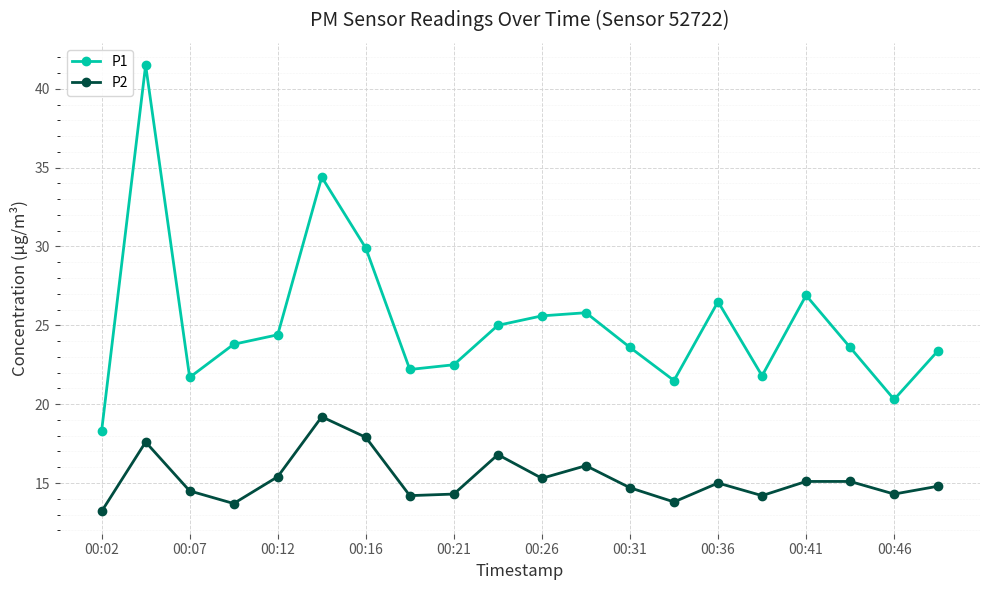

True or false: P2 and P1 intersect in this chart.

False